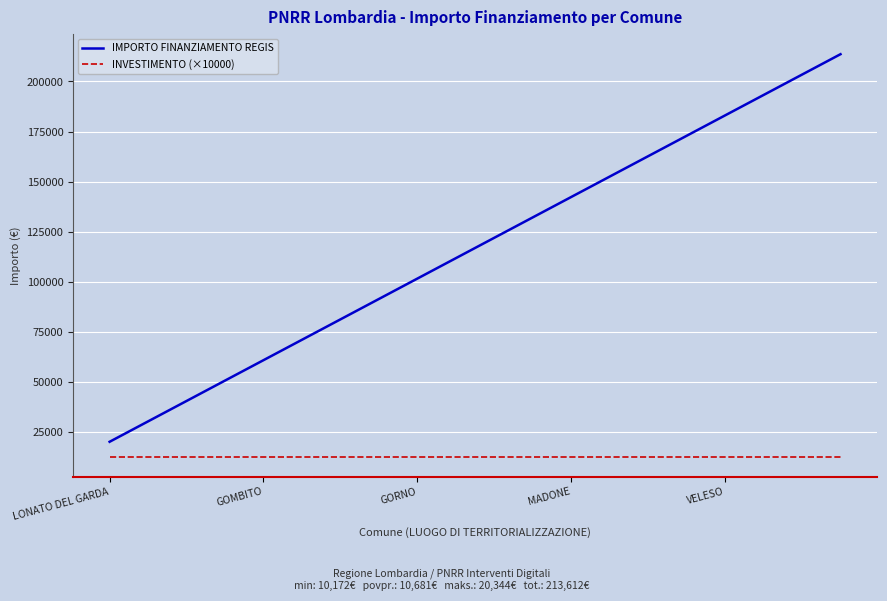

Which series has the largest total across all categories?

IMPORTO FINANZIAMENTO REGIS